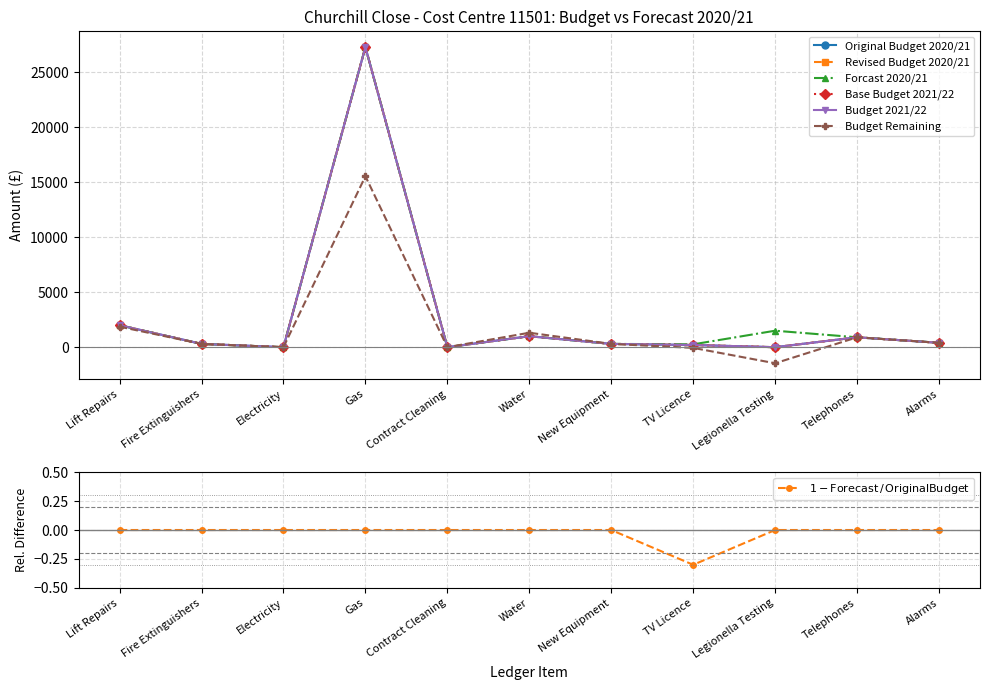

True or false: Forcast 2020/21 has a value of 2000.0 at Lift Repairs.

True